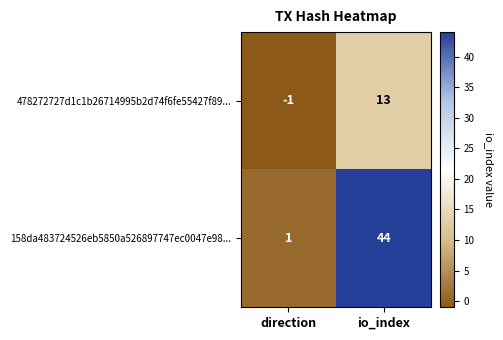

Reading left to right, extract all data points from this chart.

478272727d1c1b26714995b2d74f6fe55427f89...: -1	13
158da483724526eb5850a526897747ec0047e98...: 1	44